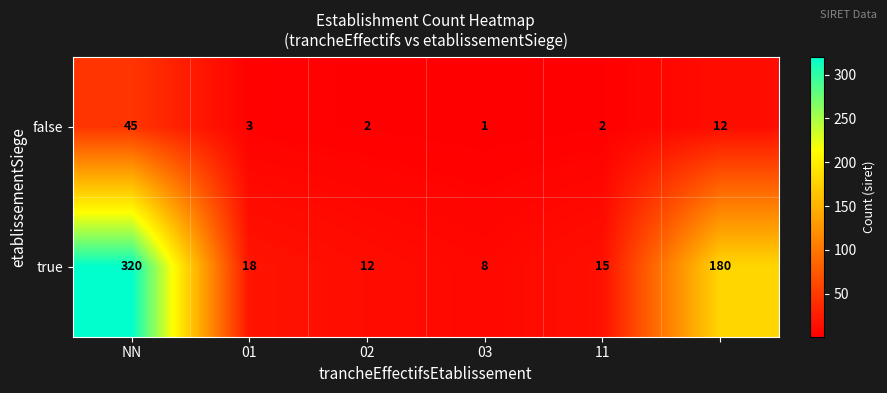

Rank the series by their maximum value, from highest to lowest.

true, false